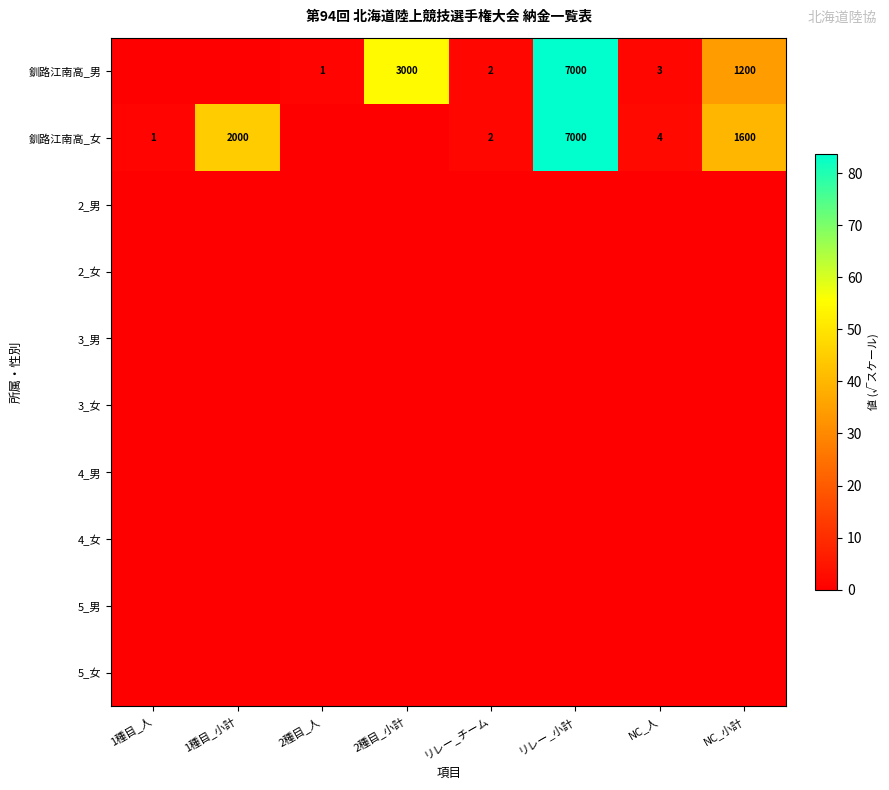

Is it true that 釧路江南高_男 equals 2 at リレー_チーム?

True